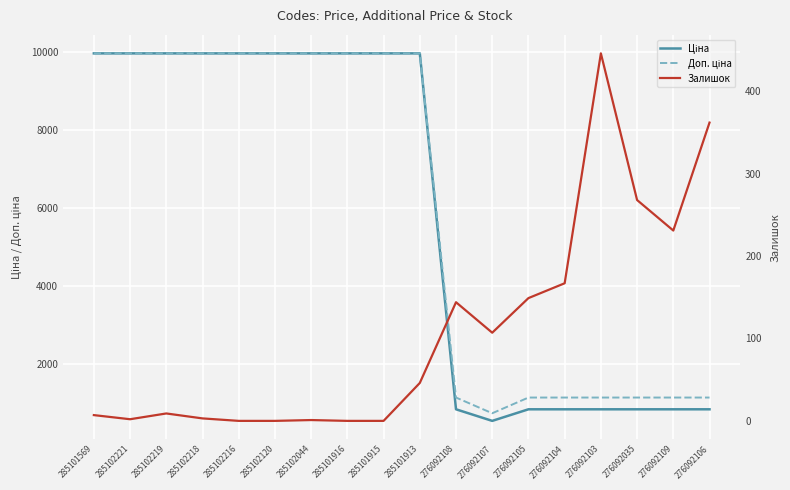

The value of Ціна at 285102218 is 16289.9. True or false?

False